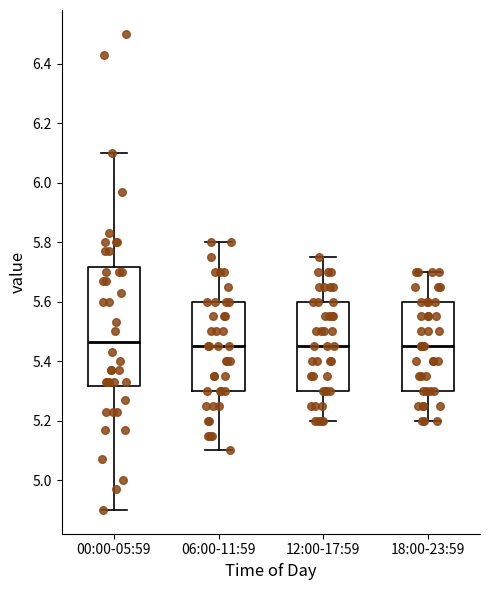

Reading left to right, transcribe this box plot: for each box, give where its median line is, the range the box spans, and where its two whiskers end, as read against the y-axis. The values are not printed on the chart, so give them approximately, as read against the axis.

00:00-05:59: median 5.46, box 5.32 to 5.72, whiskers 4.90 to 6.10
06:00-11:59: median 5.46, box 5.30 to 5.60, whiskers 5.10 to 5.80
12:00-17:59: median 5.46, box 5.30 to 5.60, whiskers 5.20 to 5.76
18:00-23:59: median 5.46, box 5.30 to 5.60, whiskers 5.20 to 5.70